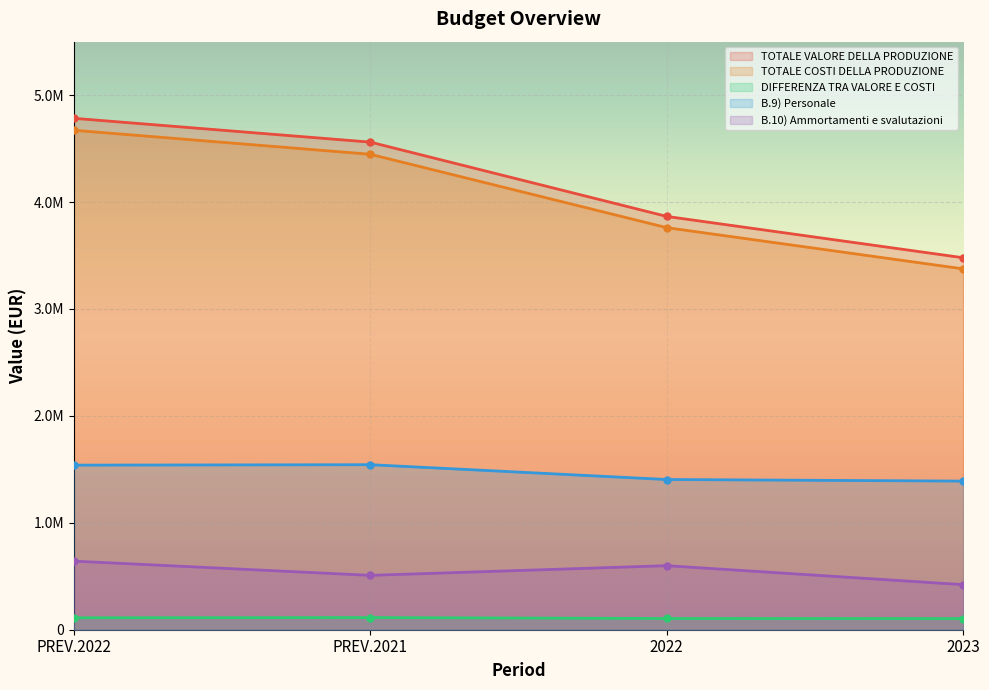

What is the sum of all B.9) Personale values?

5877800.1